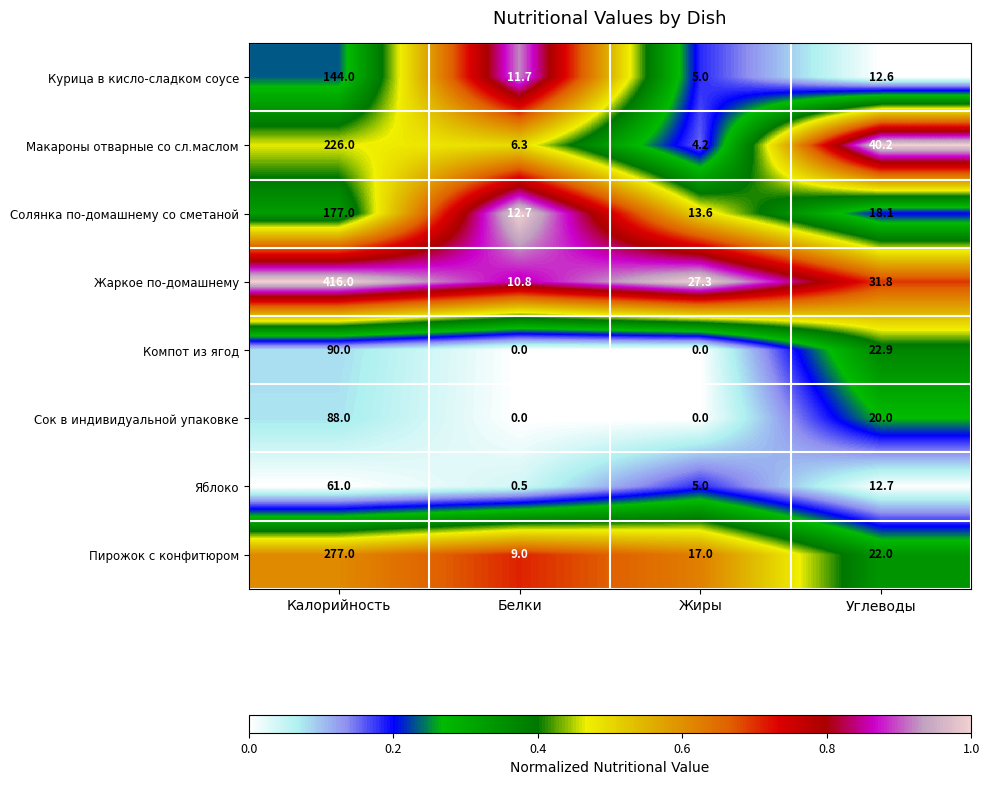

What is the total value across all series at Жиры?

72.1